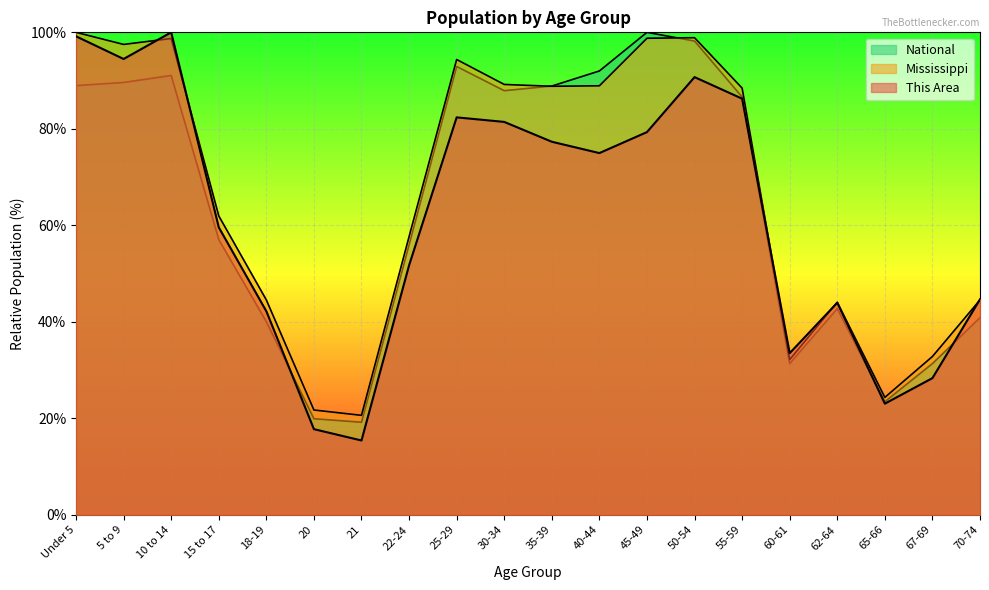

What is the label of the 16th point from the left?

60-61